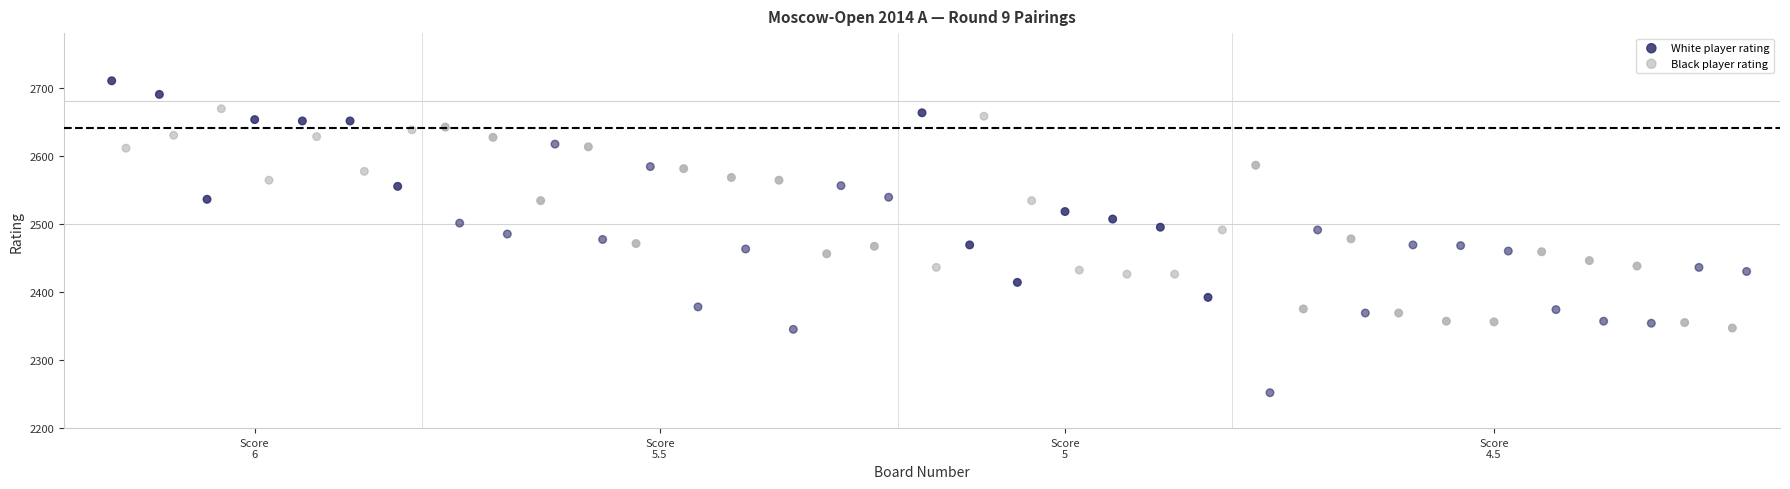

Which series contains the lowest Y value?

Black player rating